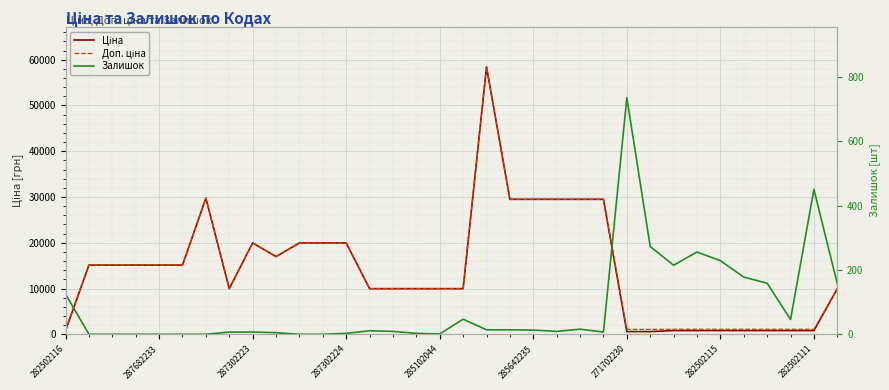

Which series has the largest range (max minus min)?

Ціна